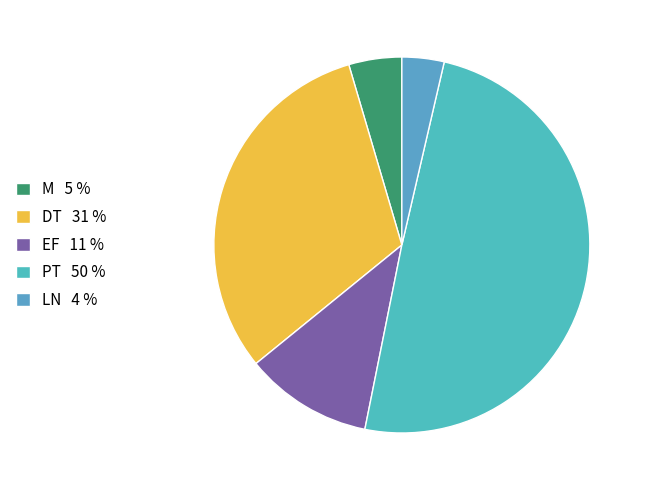

Count the number of slices in the pie.

5